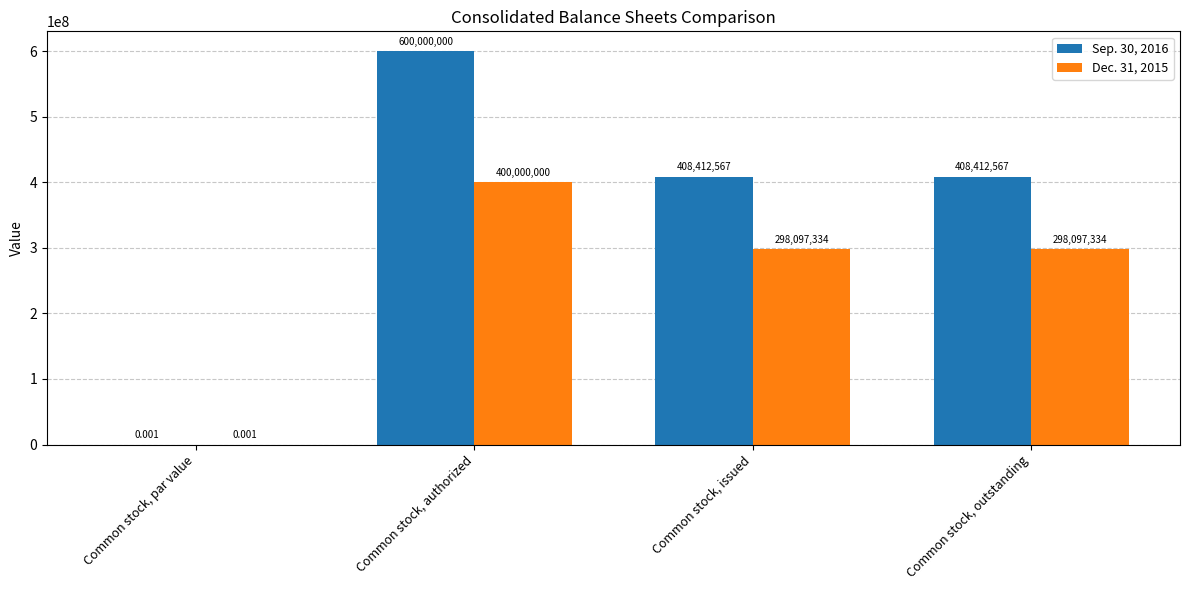

Is the value of Sep. 30, 2016 at Common stock, authorized greater than the value of Dec. 31, 2015 at Common stock, authorized?

Yes